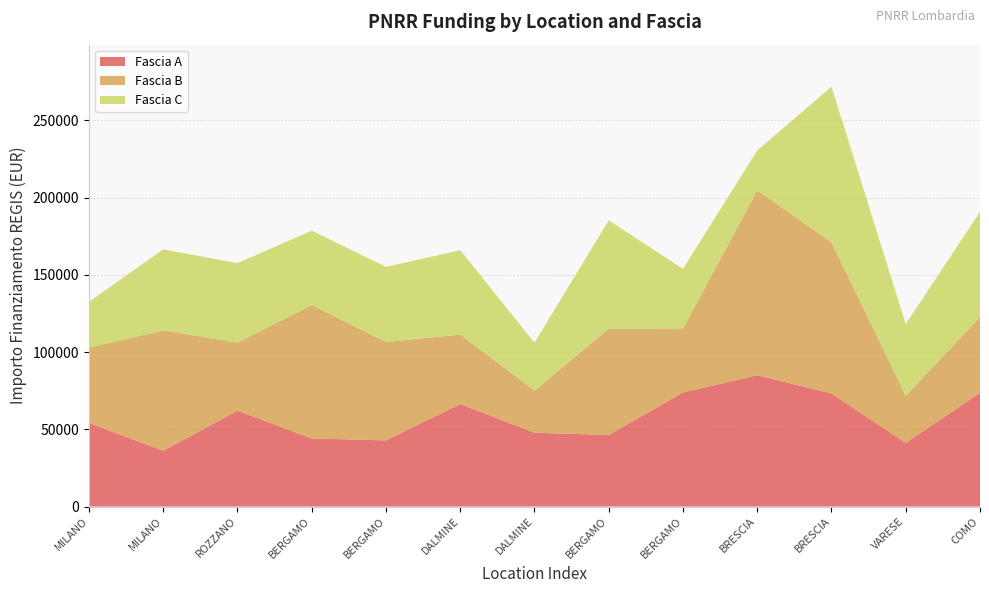

Reading left to right, list all the values displayed in this chart.

Fascia A: MILANO=54144.9	MILANO=36123.8	ROZZANO=62062.4	BERGAMO=44080.6	BERGAMO=42816.5	DALMINE=66393.6	DALMINE=47794.5	BERGAMO=46312.5	BERGAMO=73886.6	BRESCIA=84977.9	BRESCIA=73250.1	VARESE=41196.6	COMO=73636.1
Fascia B: MILANO=48776.3	MILANO=77926.5	ROZZANO=44036.1	BERGAMO=86371.0	BERGAMO=63747.5	DALMINE=44978.7	DALMINE=27342.9	BERGAMO=68925.6	BERGAMO=41496.0	BRESCIA=119783.4	BRESCIA=97812.0	VARESE=30558.8	COMO=48957.9
Fascia C: MILANO=29640.7	MILANO=52455.4	ROZZANO=51504.7	BERGAMO=48200.6	BERGAMO=48646.7	DALMINE=54577.6	DALMINE=30978.2	BERGAMO=70077.9	BERGAMO=38513.5	BRESCIA=25842.4	BRESCIA=100847.1	VARESE=46386.6	COMO=68180.1